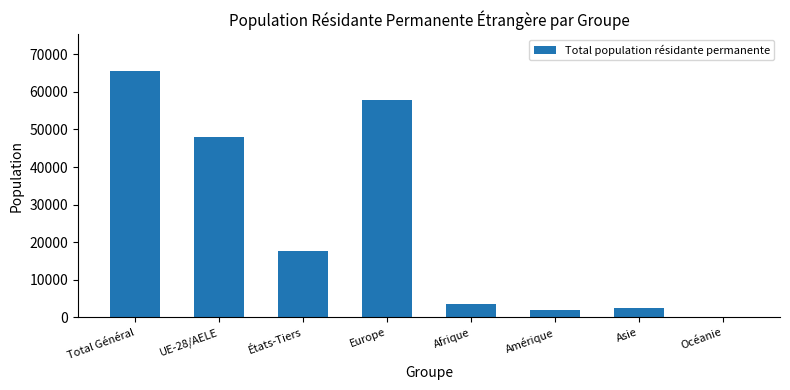

The value at Europe is 96961. True or false?

False